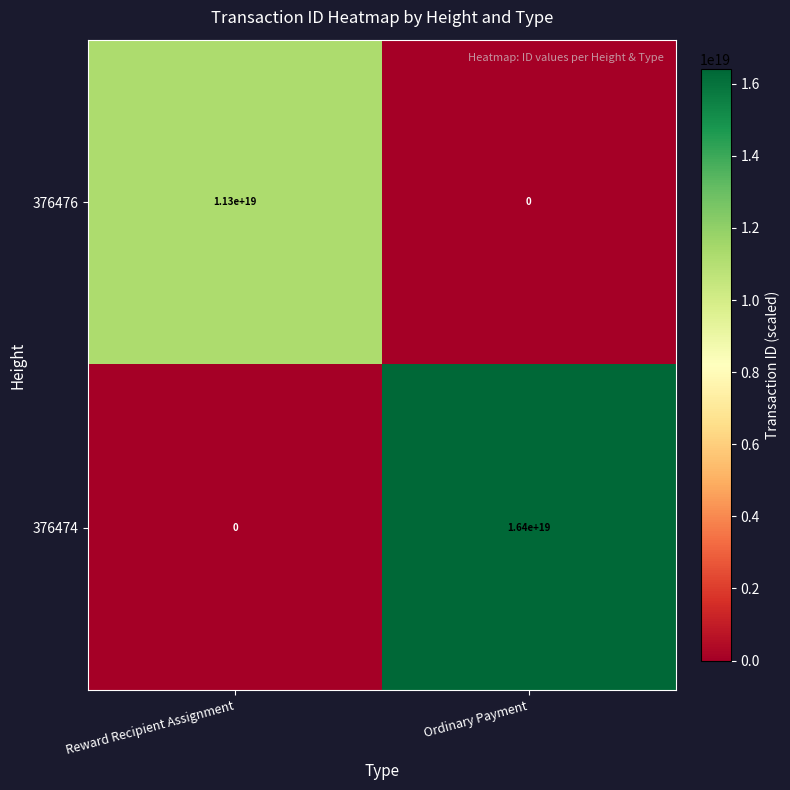

Where is 376474 nearest to the value 8200000000000000000?

Reward Recipient Assignment